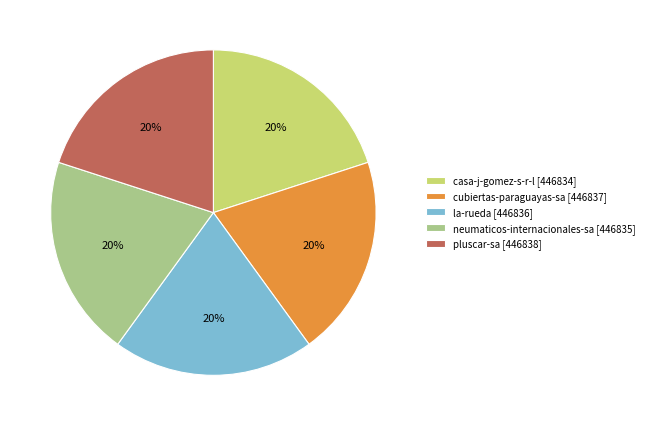

Is there a majority slice in this chart?

No